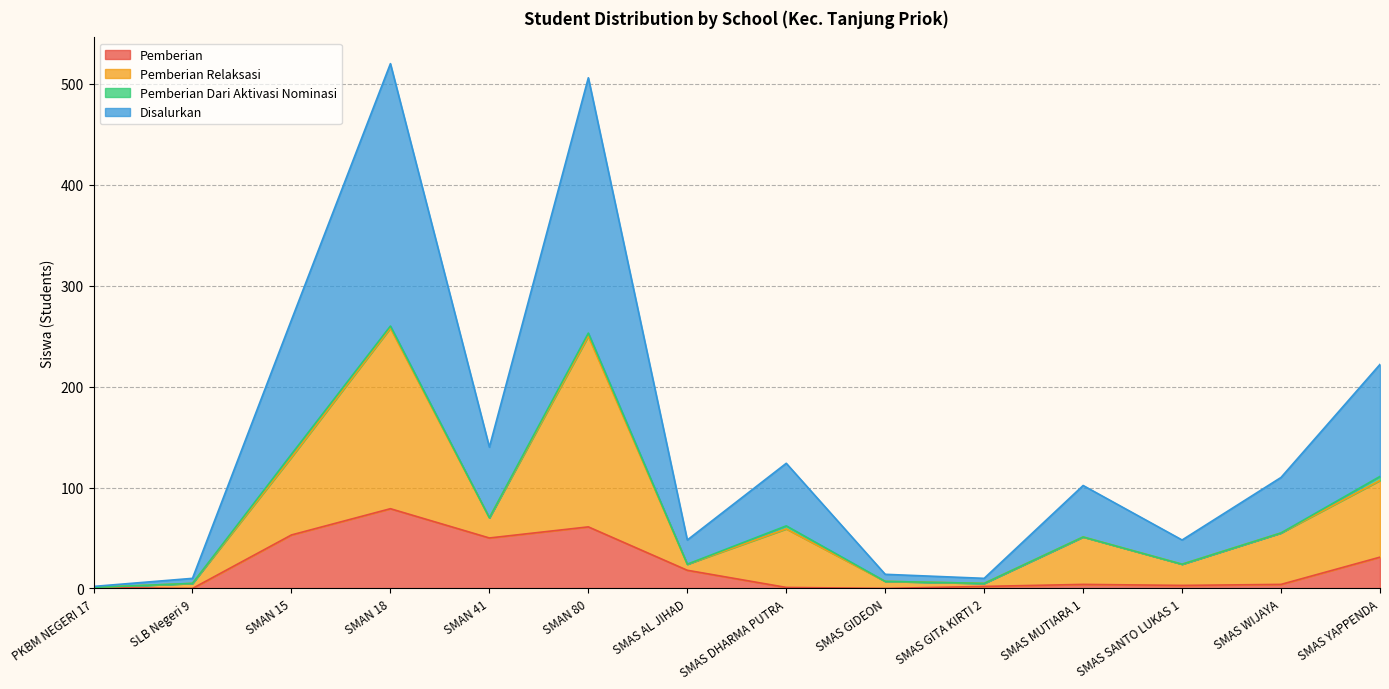

What is the maximum value for Pemberian?

79